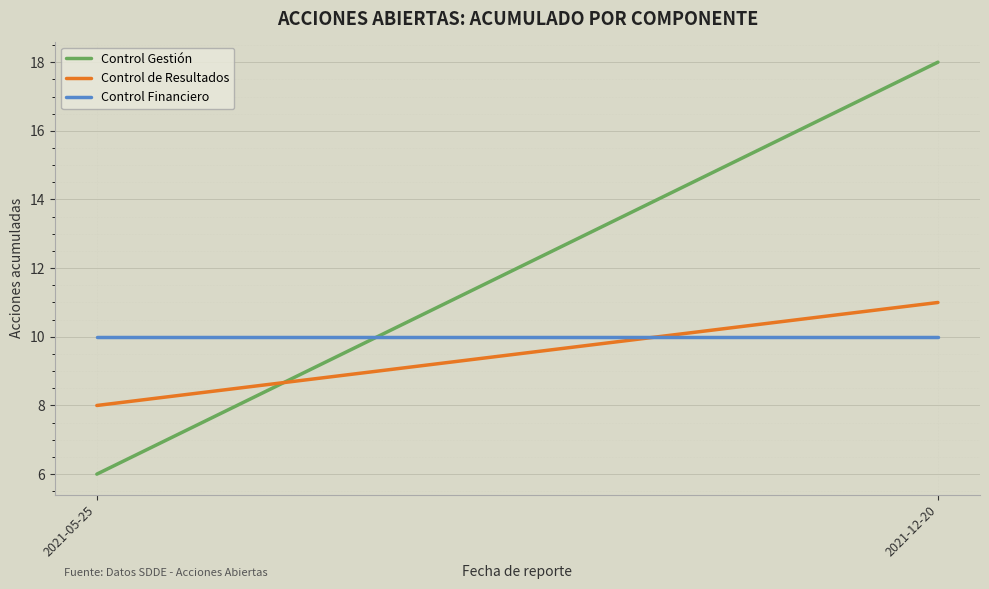

What is the difference between the highest and lowest values at 2021-05-25?

4